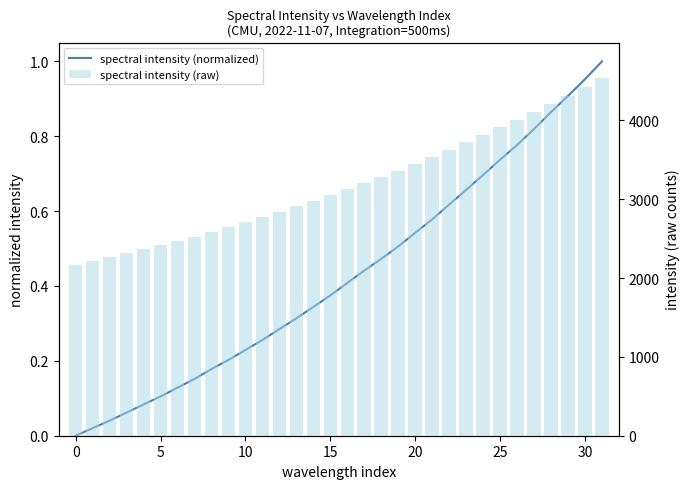

Rank the series by their average value, from highest to lowest.

spectral intensity (raw), spectral intensity (normalized)